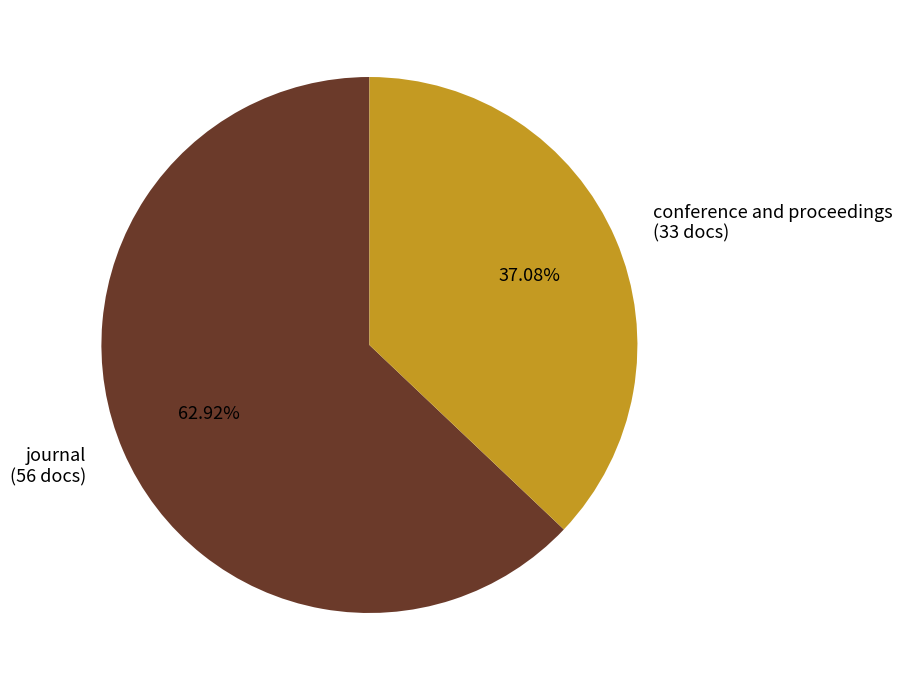

Rank the categories by value from lowest to highest.

conference and proceedings, journal